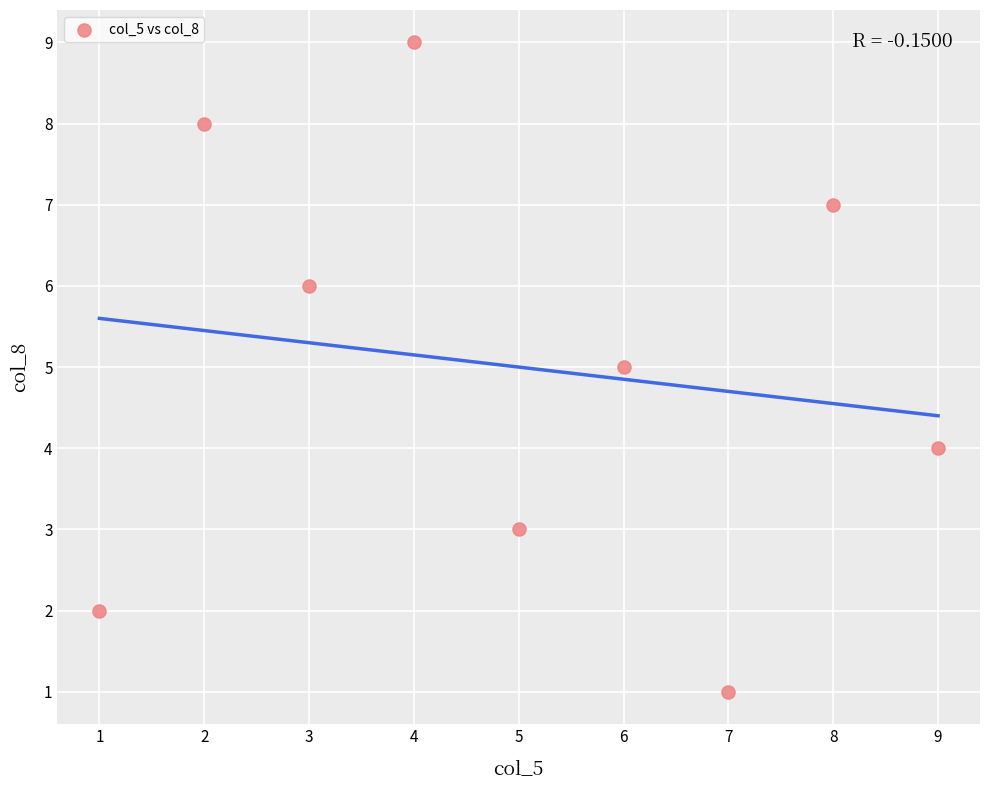

What is the range of X values (max minus min)?

8